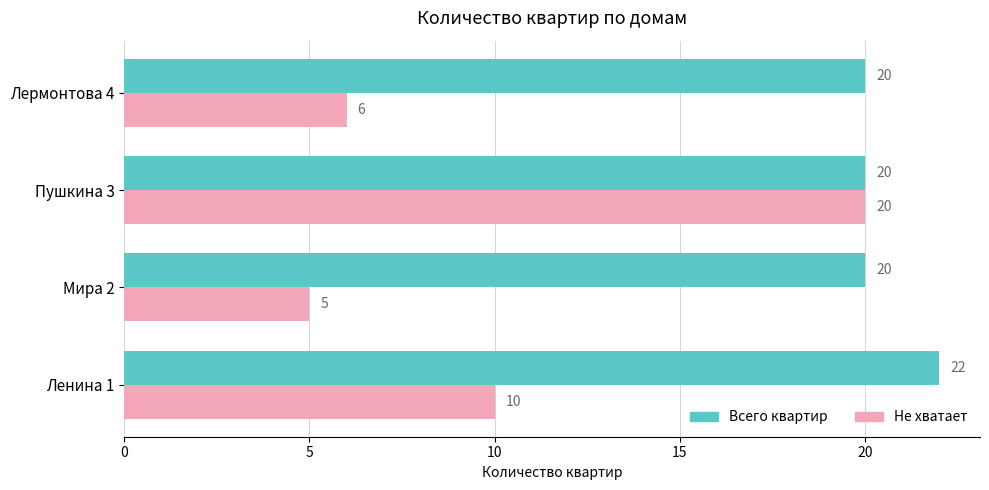

How many categories are shown in the chart?

4